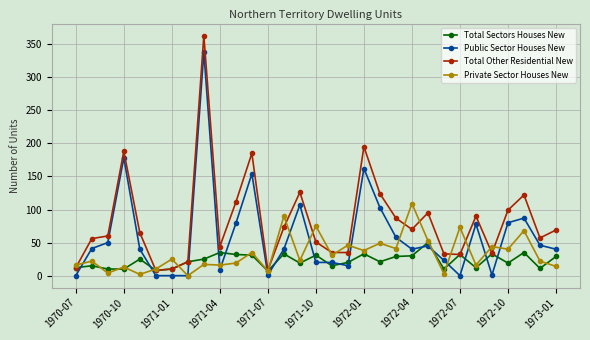

Rank the series by their average value, from highest to lowest.

Total Other Residential New, Public Sector Houses New, Private Sector Houses New, Total Sectors Houses New